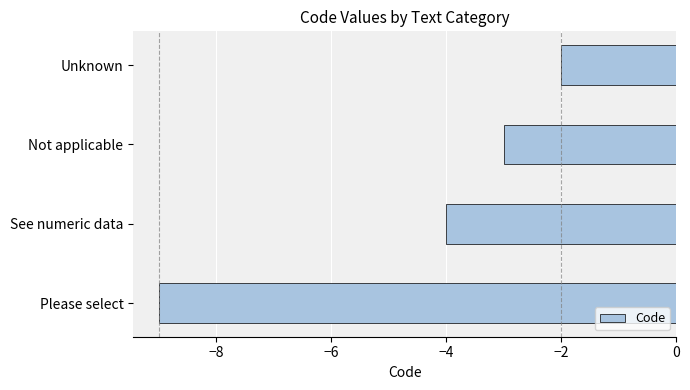

What is the difference between the second highest and second lowest values?

1